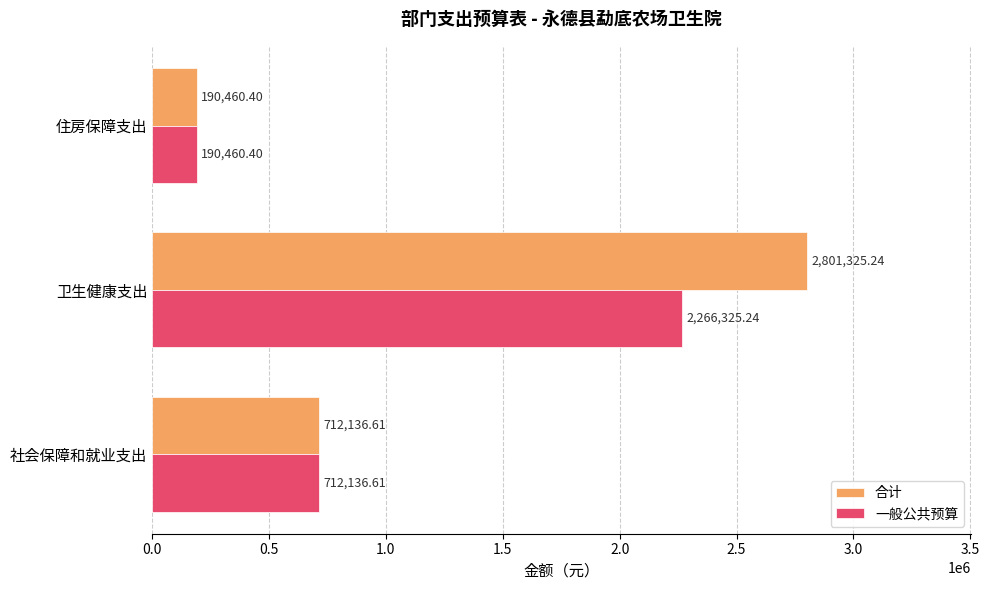

Which series has the widest spread of values?

合计